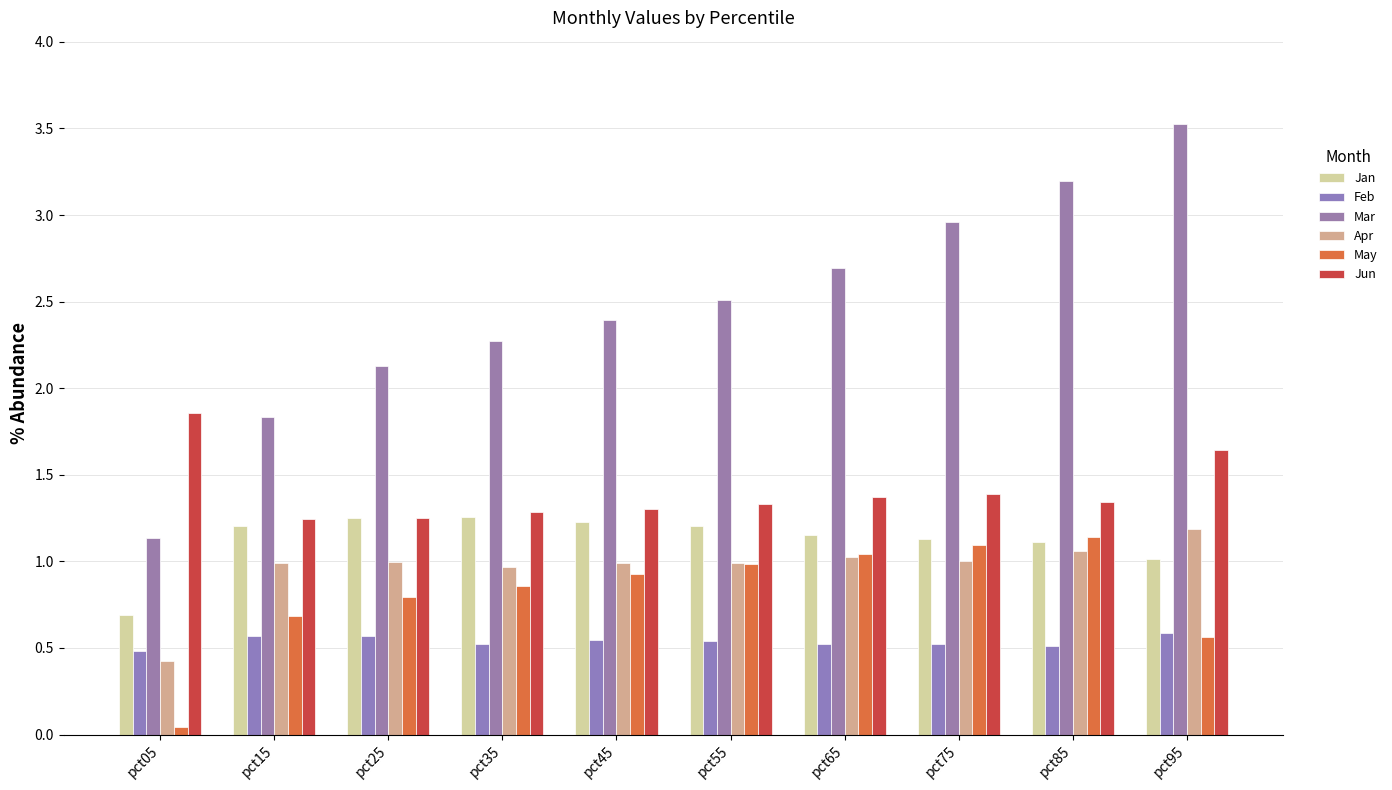

Which series has the widest spread of values?

Mar